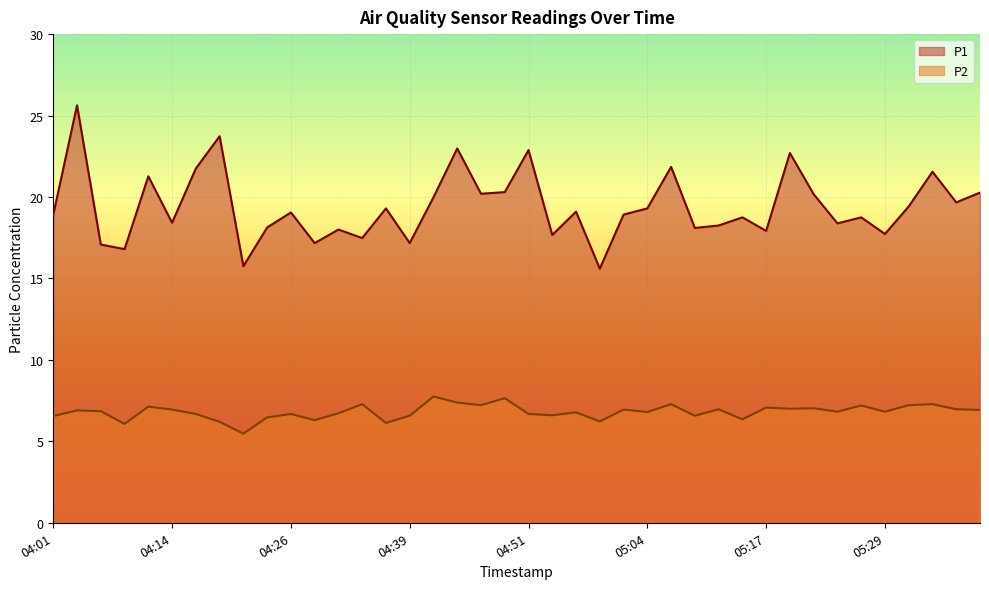

What value does the P2 series have at 04:34?

7.3